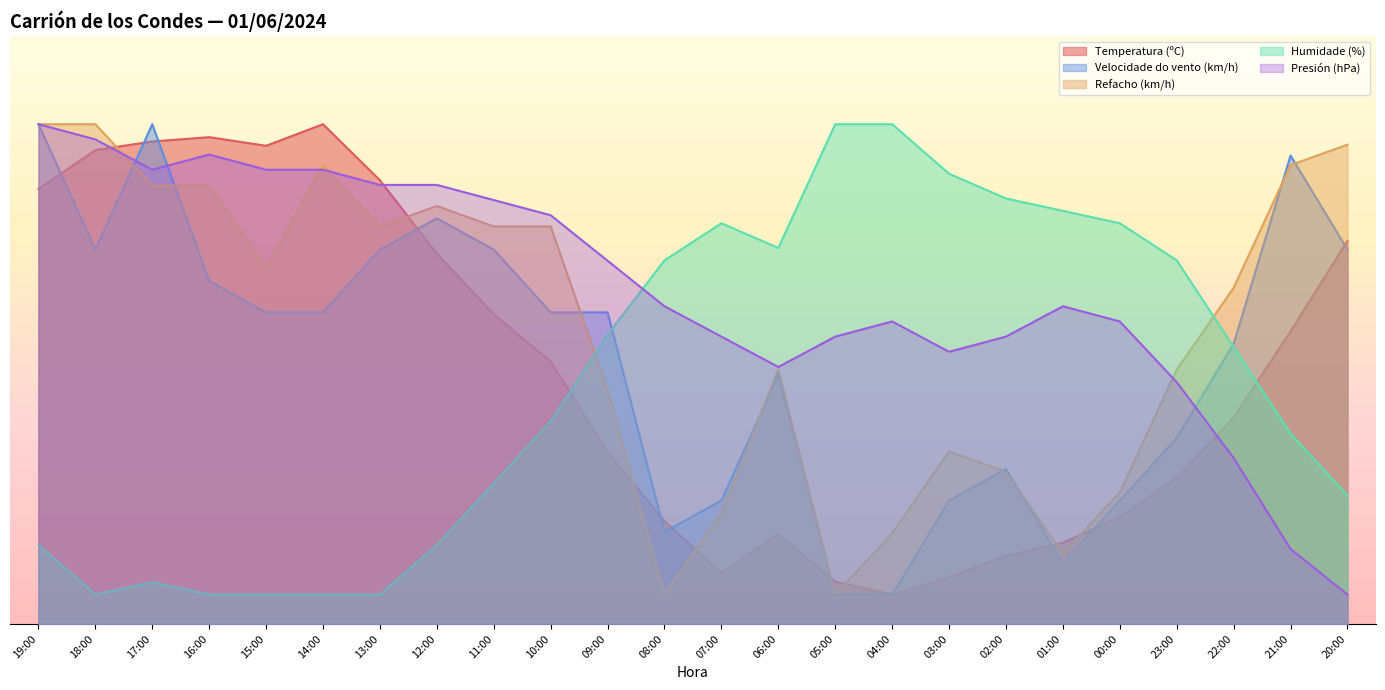

True or false: Humidade (%) and Temperatura (ºC) cross at least once.

True